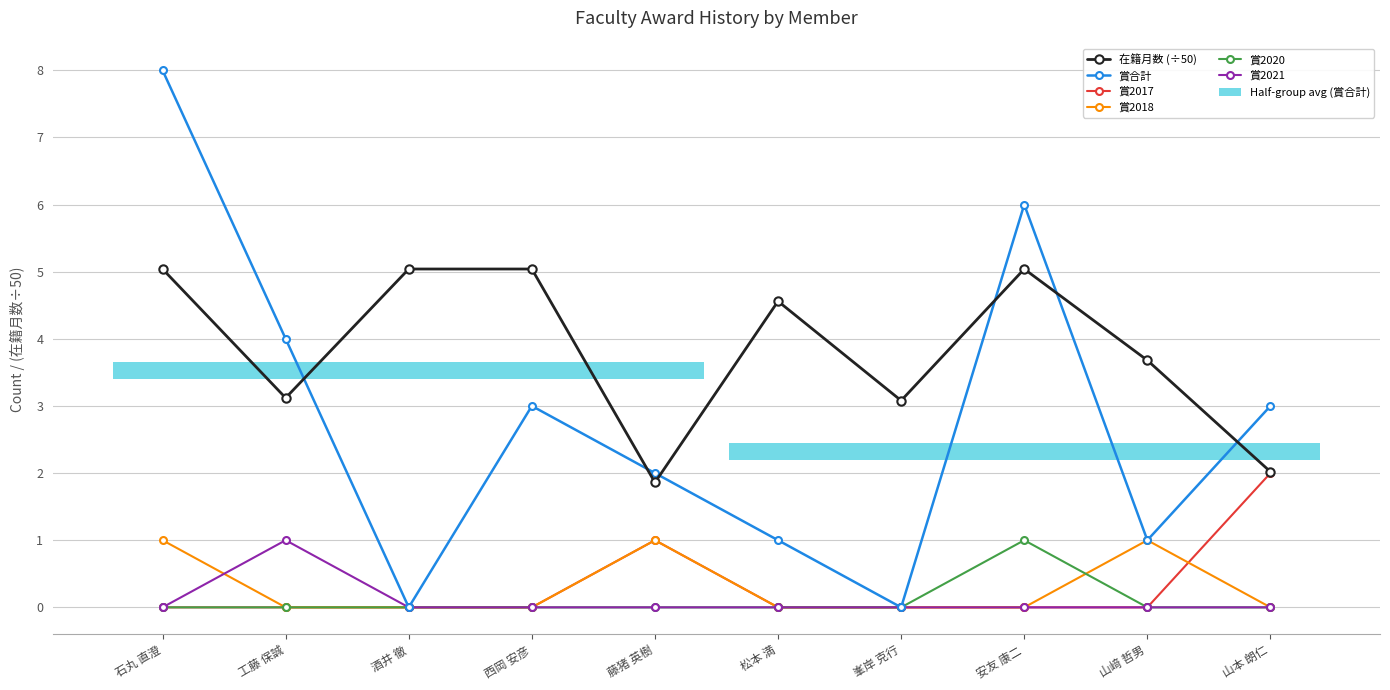

In 賞2020, how many points are higher than both neighbors (excluding endpoints)?

1